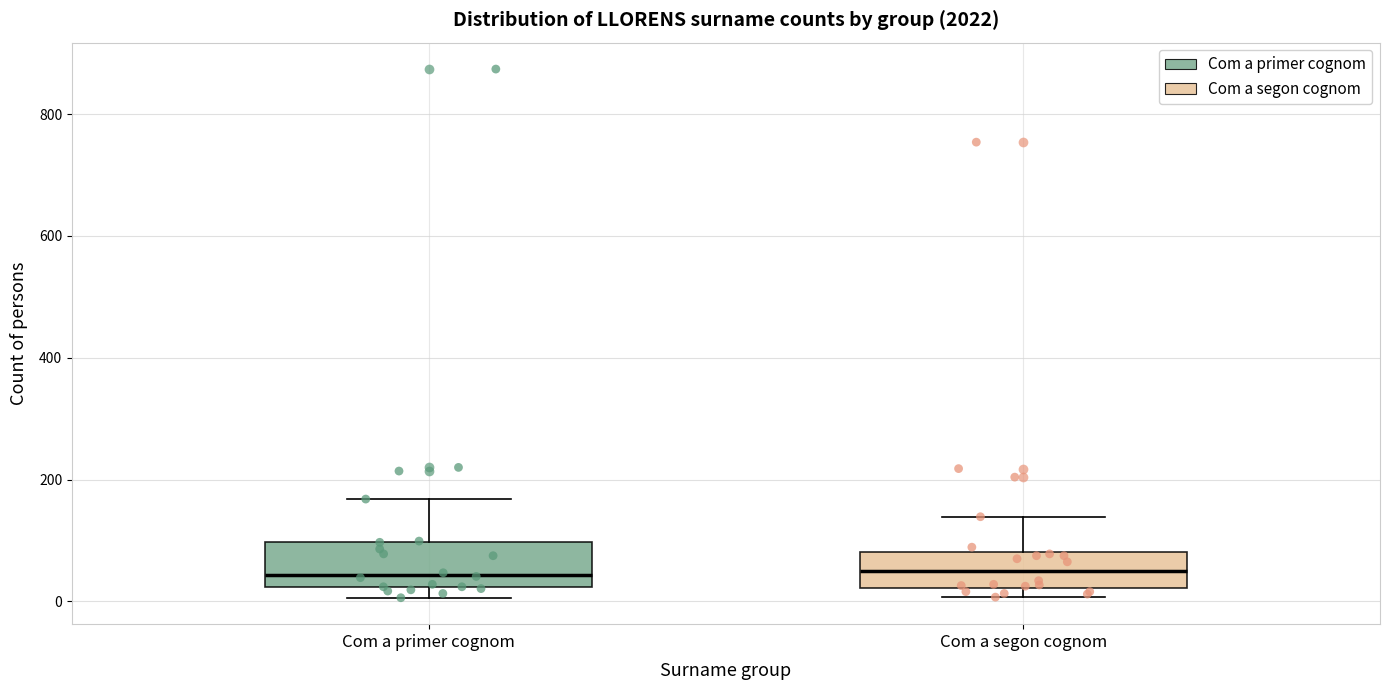

Reading left to right, transcribe this box plot: for each box, give where its median line is, the range the box spans, and where its two whiskers end, as read against the y-axis. The values are not printed on the chart, so give them approximately, as read against the axis.

Com a primer cognom: median 40, box 20 to 100, whiskers 0 to 160
Com a segon cognom: median 40, box 20 to 80, whiskers 0 to 140